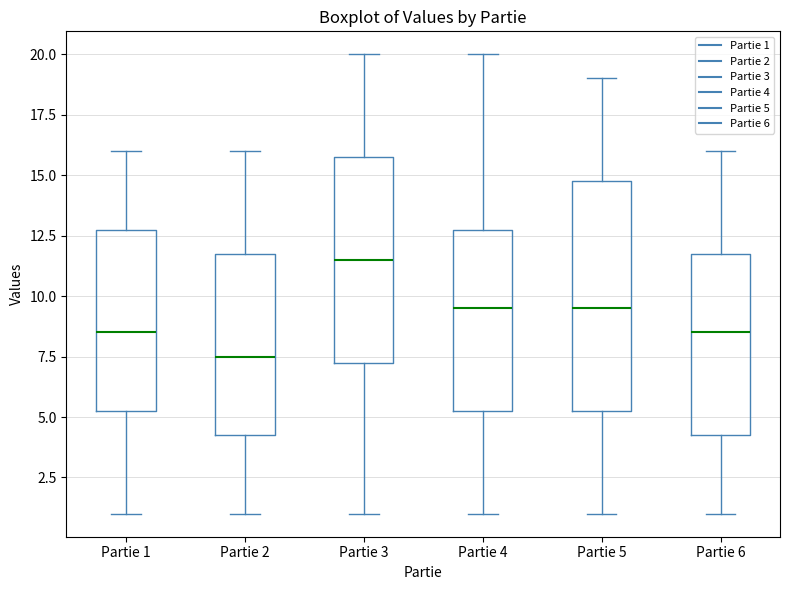

Which box has the highest median line?

Partie 3